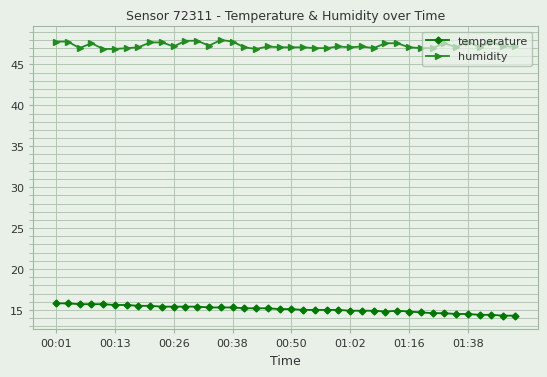

True or false: temperature has more than 0 points higher than both neighbors.

True